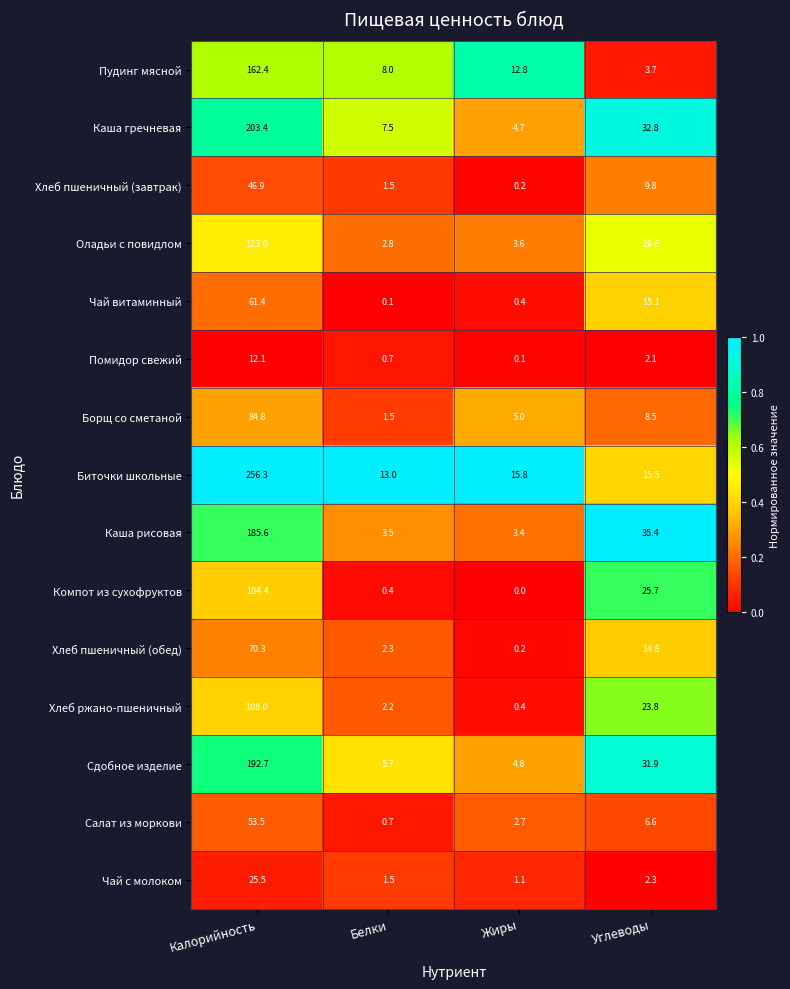

What is the difference between the Помидор свежий values at Калорийность and Жиры?

12.0